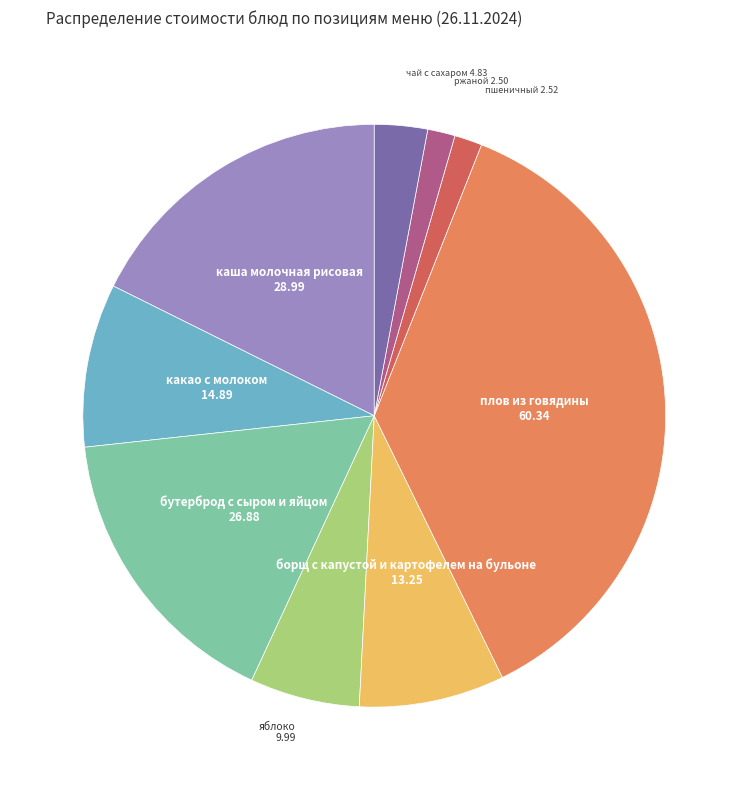

How many slices are in this pie chart?

9